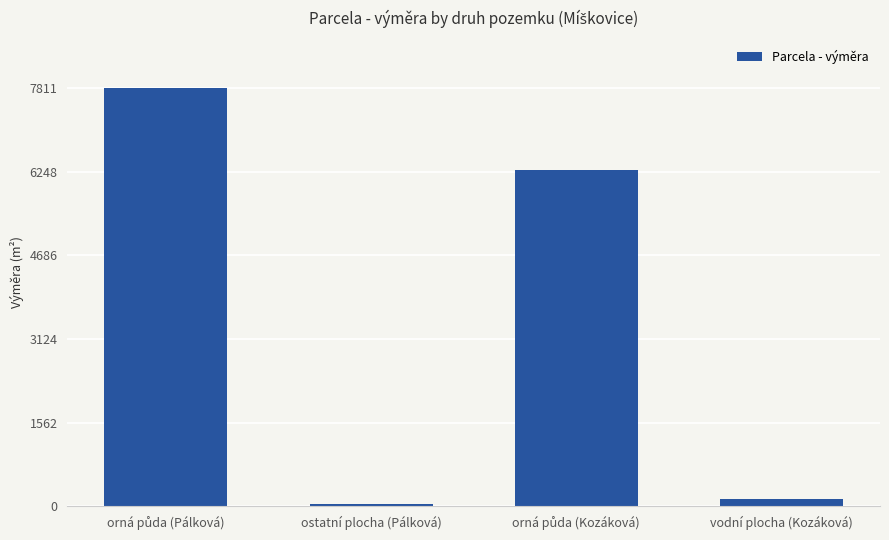

What position from the left is vodní plocha (Kozáková)?

4